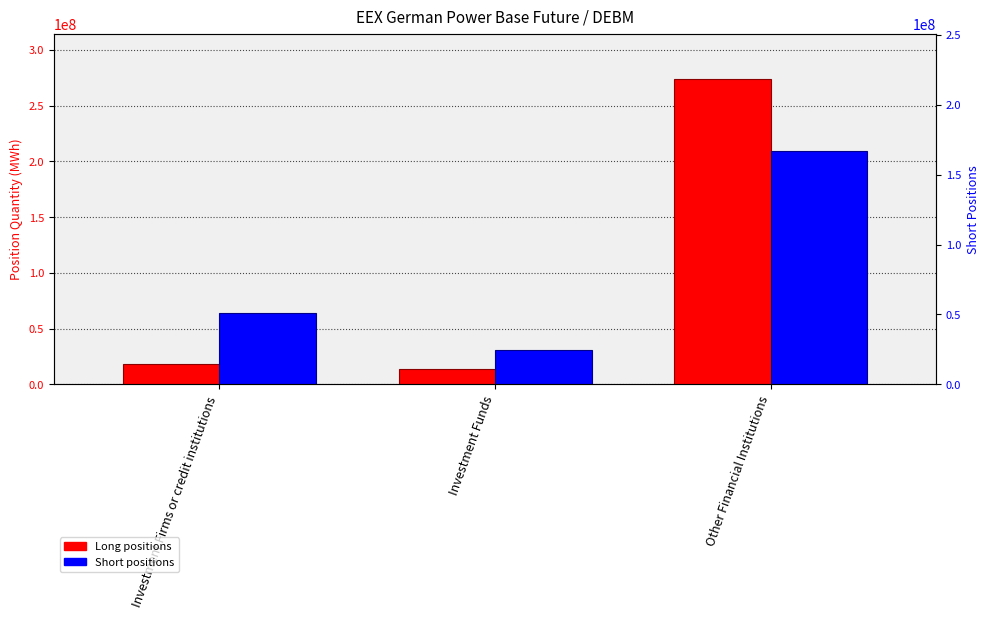

What is the label of the 3rd bar from the right?

Investment Firms or credit institutions